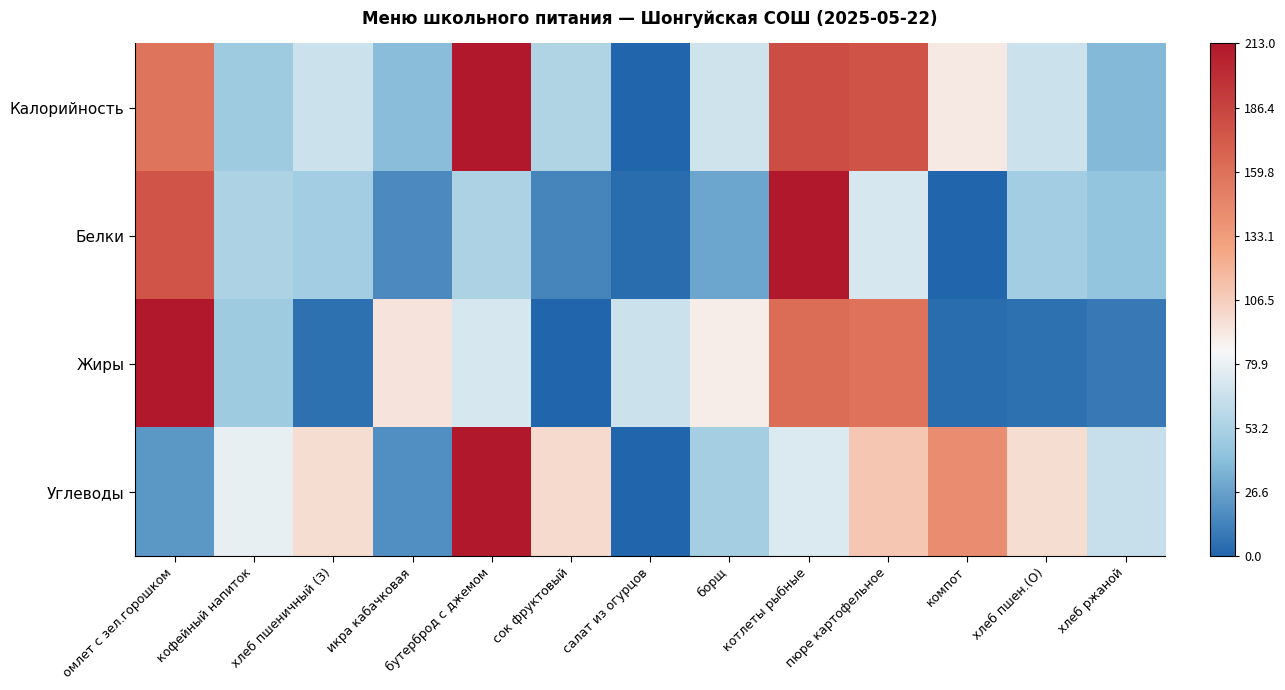

Which series has the largest range (max minus min)?

Калорийность